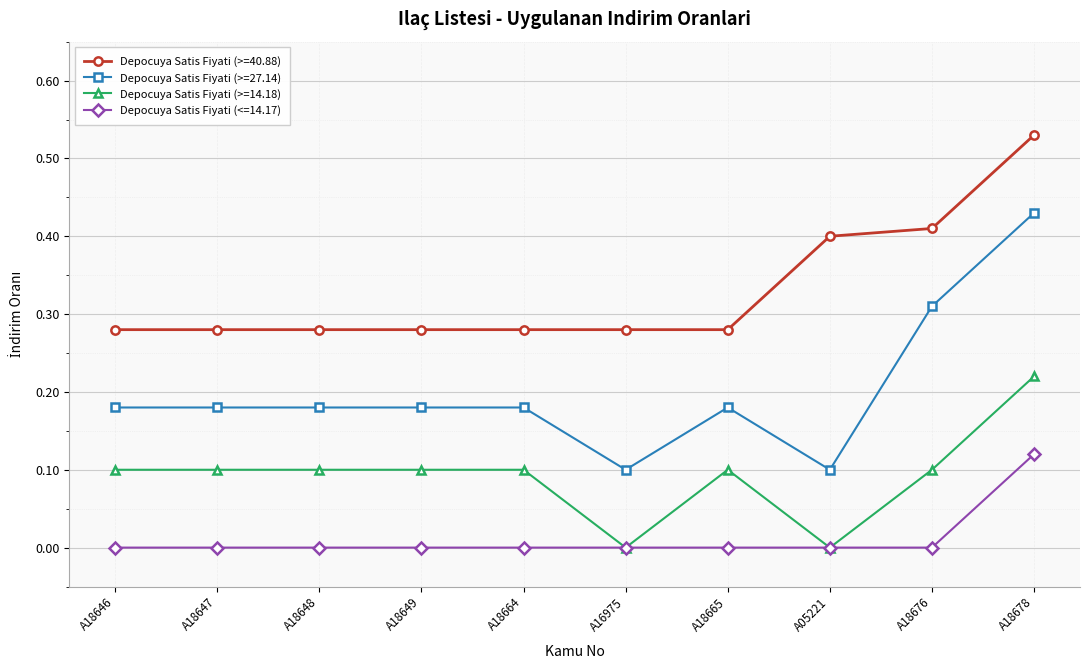

Which series has the largest range (max minus min)?

Depocuya Satis Fiyati (>=27.14)